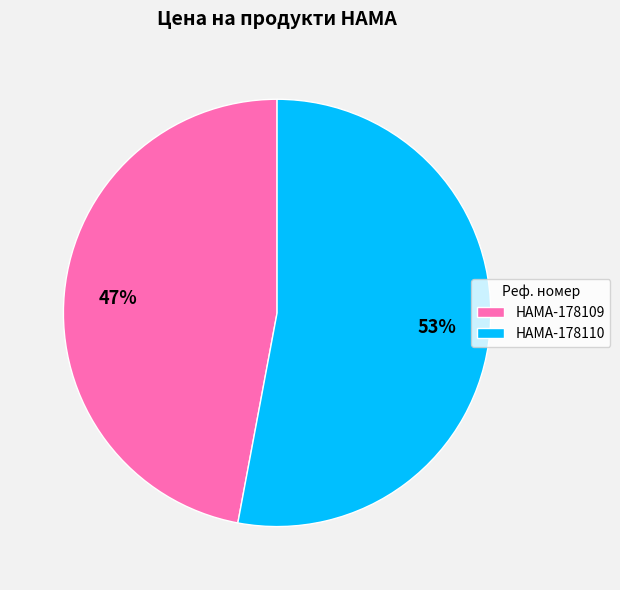

Rank the categories by value from highest to lowest.

HAMA-178110, HAMA-178109